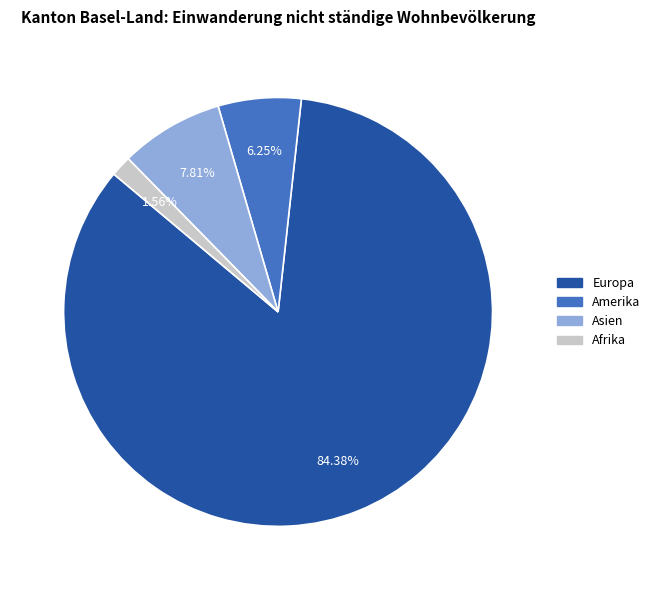

Does any single category account for the majority?

Yes